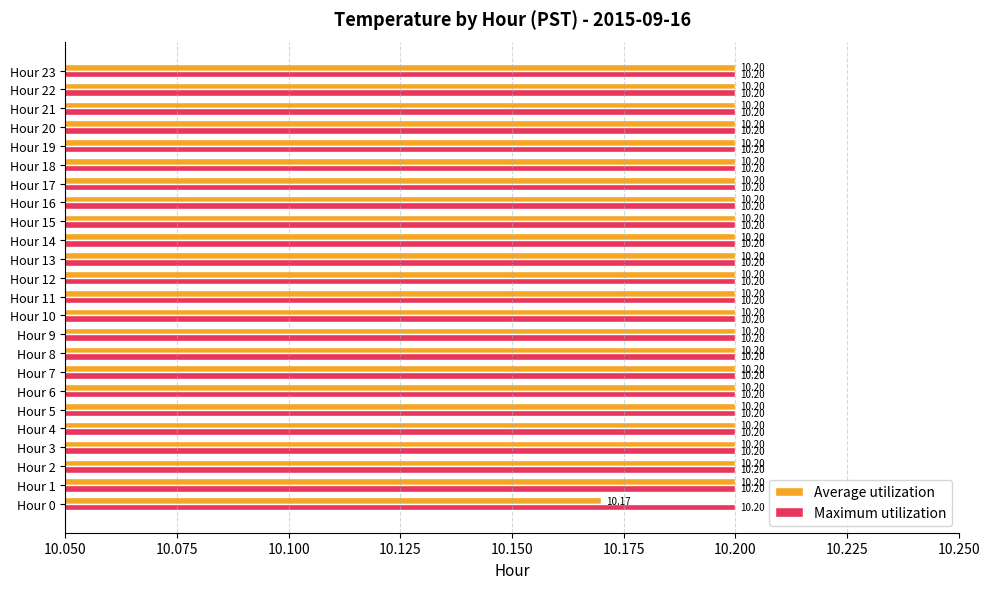

What is the smallest value displayed?

10.2